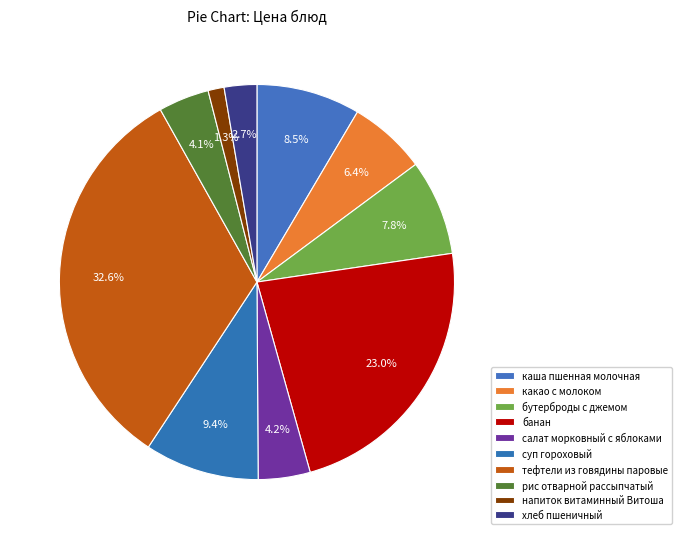

How many segments does this pie chart have?

10